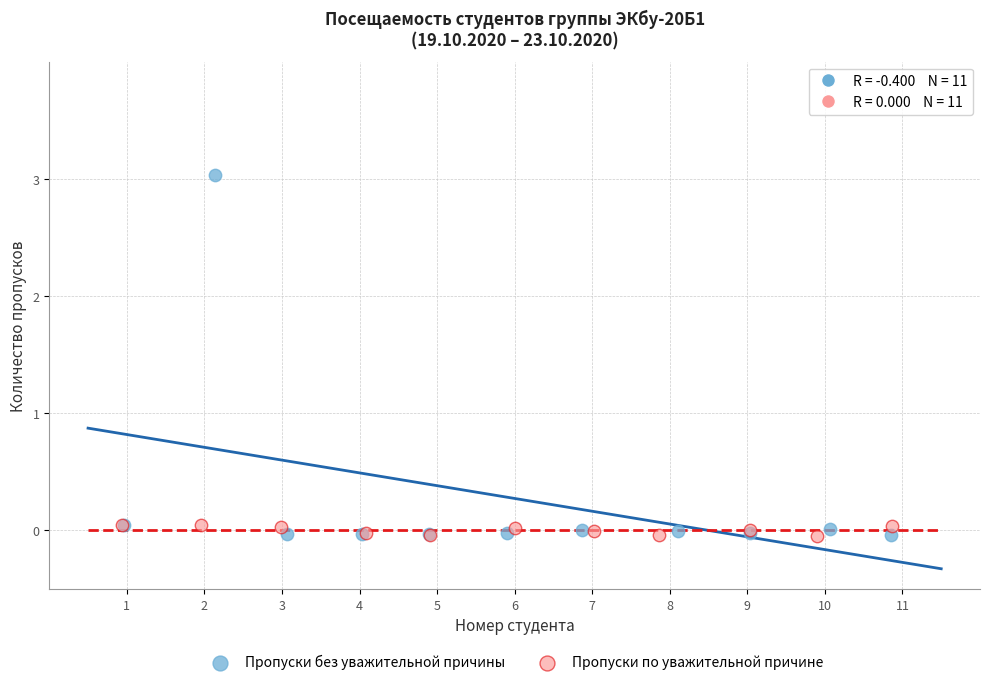

What are all the series names shown in the legend?

Пропуски без уважительной причины, Пропуски по уважительной причине